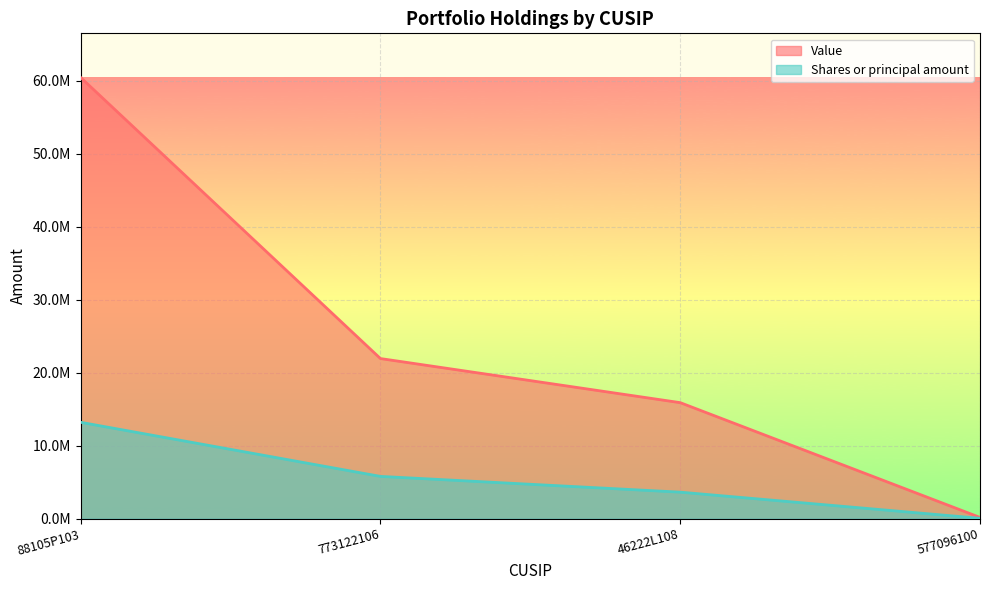

List the series in order of their peak value, highest first.

Value, Shares or principal amount